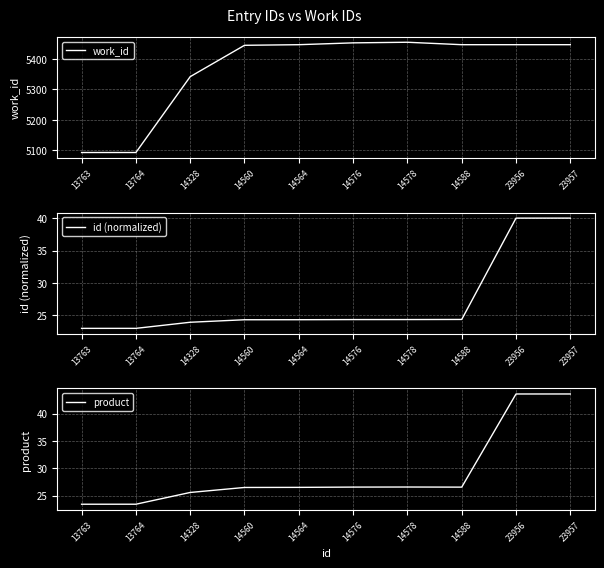

Reading right to left, extract all data points from this chart.

work_id: 5447.0	5447.0	5447.0	5455.0	5453.0	5447.0	5445.0	5342.0	5093.0	5093.0
id (normalized): 40.0	40.0	24.4	24.3	24.3	24.3	24.3	23.9	23.0	23.0
product: 43.6	43.6	26.5	26.6	26.5	26.5	26.5	25.6	23.4	23.4